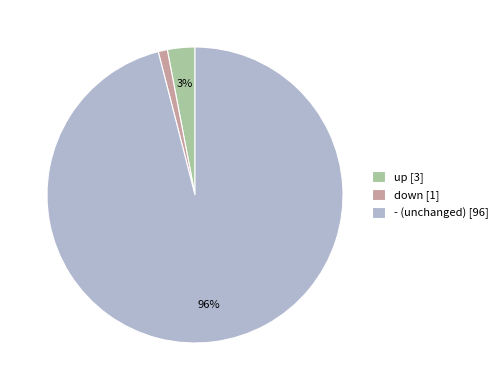

The - slice represents 82% of the pie. True or false?

False